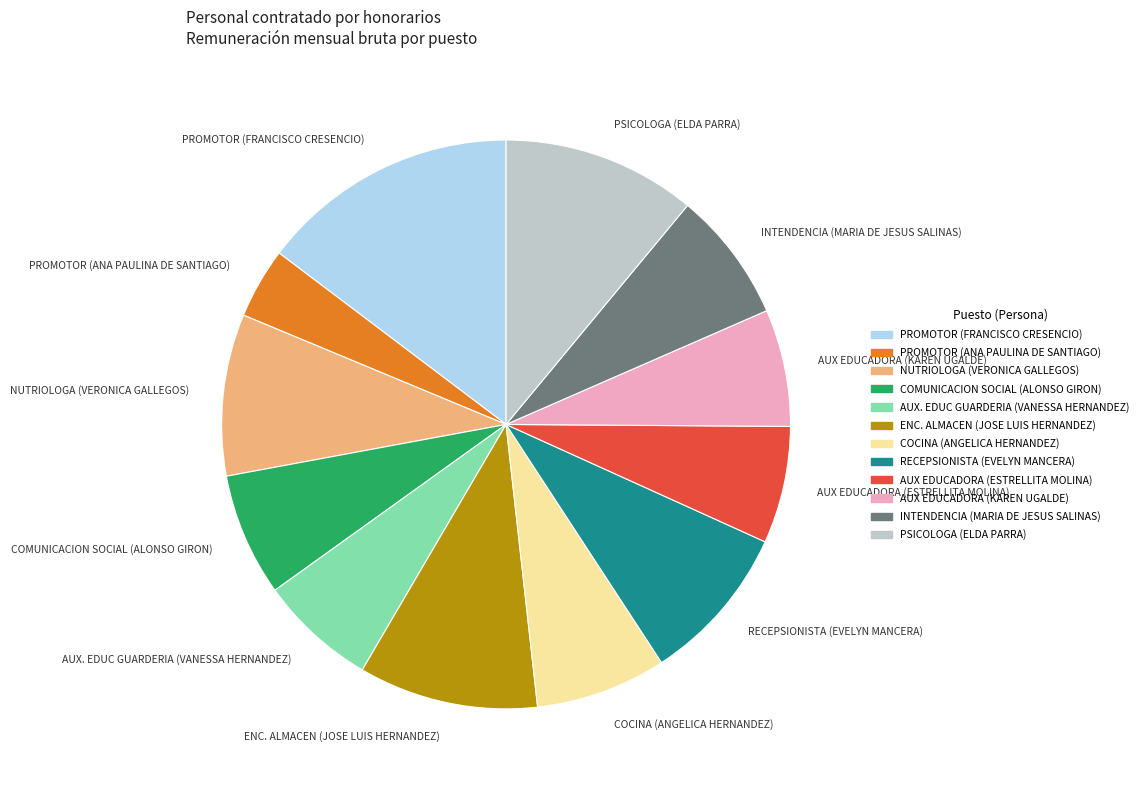

Which slice is the largest?

PROMOTOR (FRANCISCO CRESENCIO)